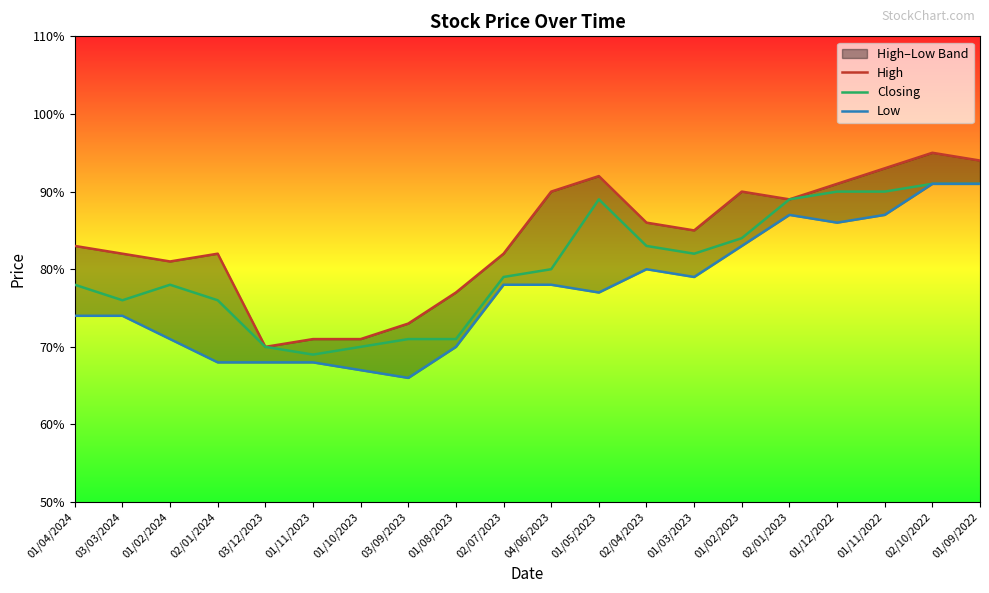

True or false: Closing has a value of 0.5 at 02/01/2023.

False